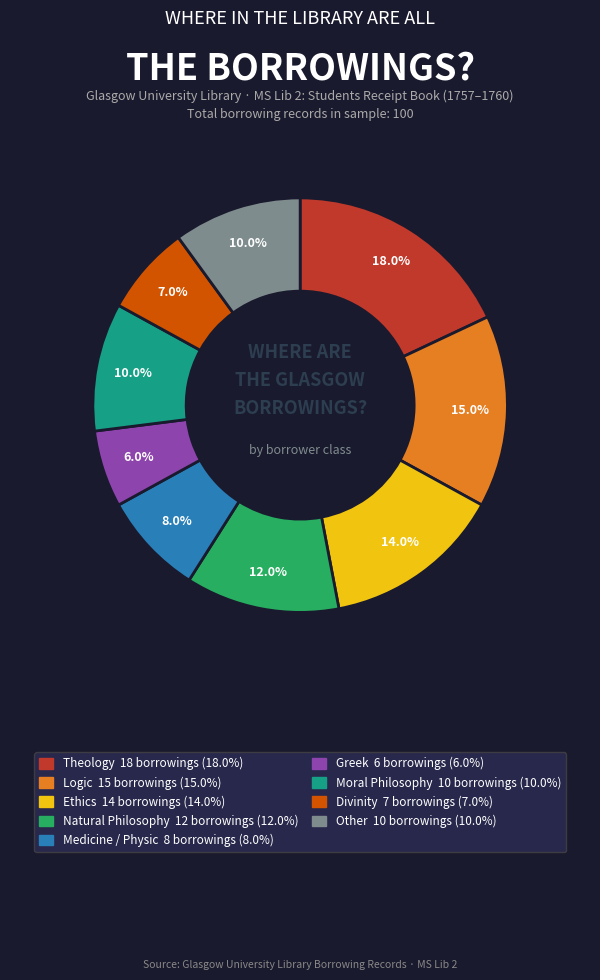

Which category has the smallest portion of the pie?

Greek